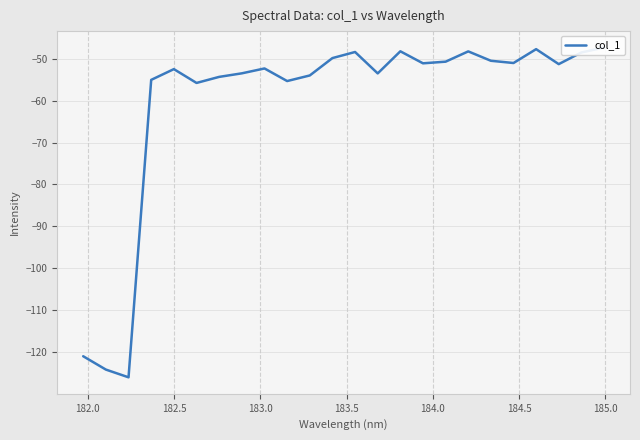

What is the value of the 24th point from the left?

-47.3